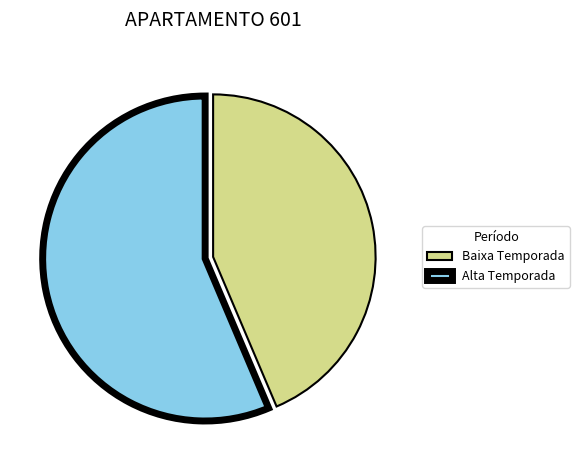

Do Baixa Temporada and Alta Temporada together represent more than half of the pie?

Yes